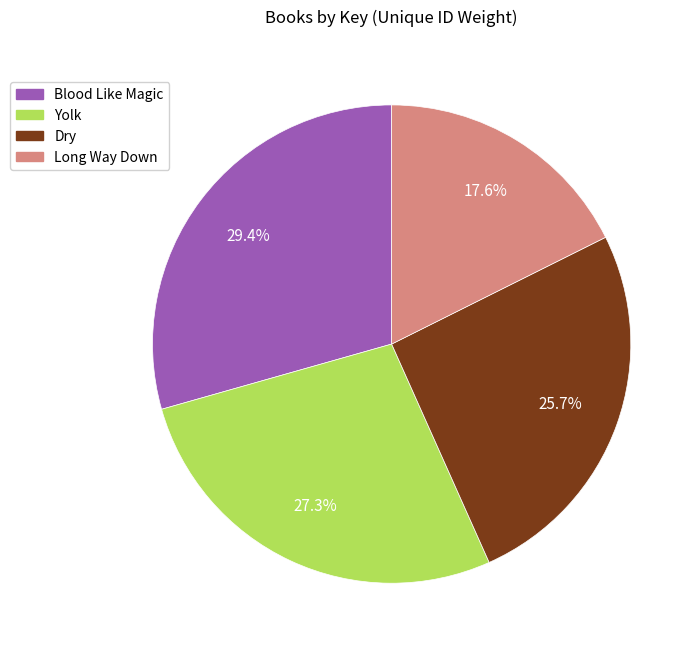

Combined, what portion of the pie is Long Way Down and Yolk?

44.9%